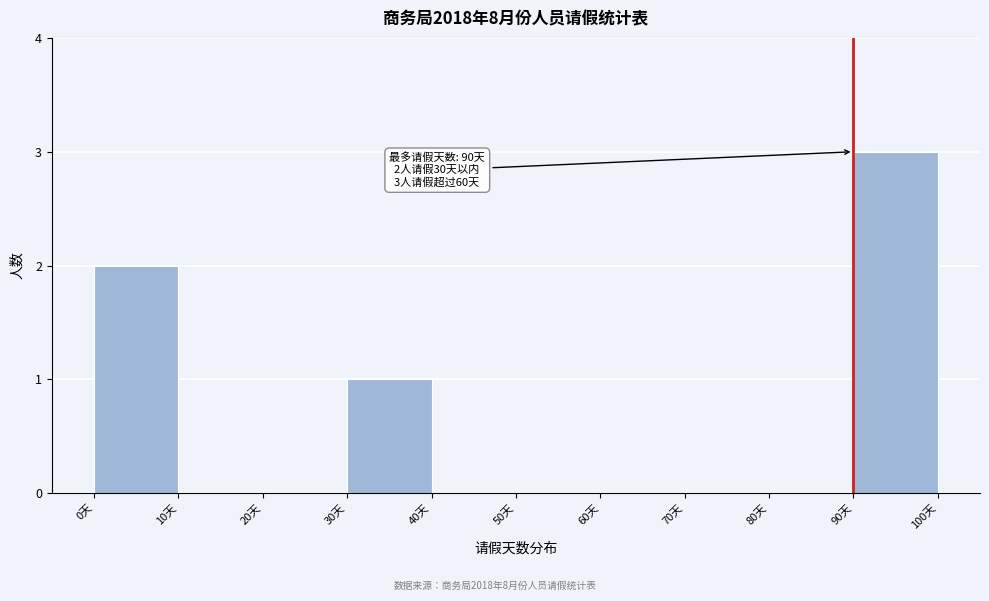

Over which range of the x-axis is the bar tallest?

90 to 100